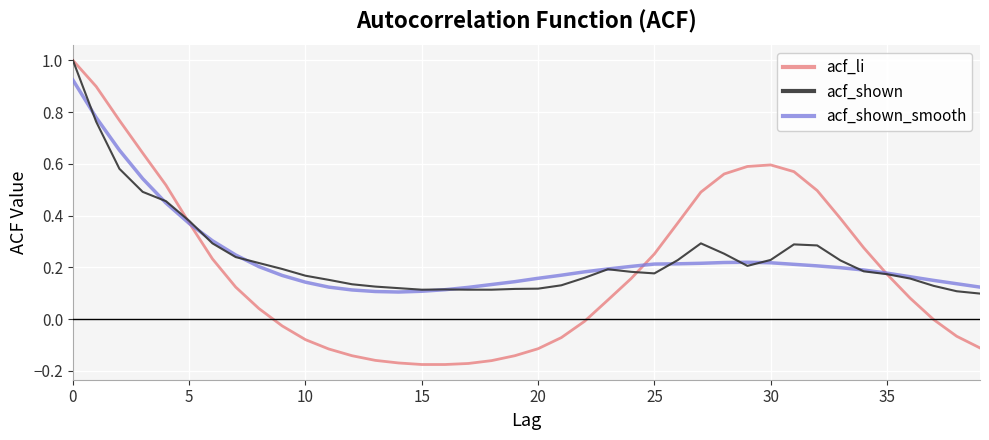

Is this an area chart (filled region under the line)?

No